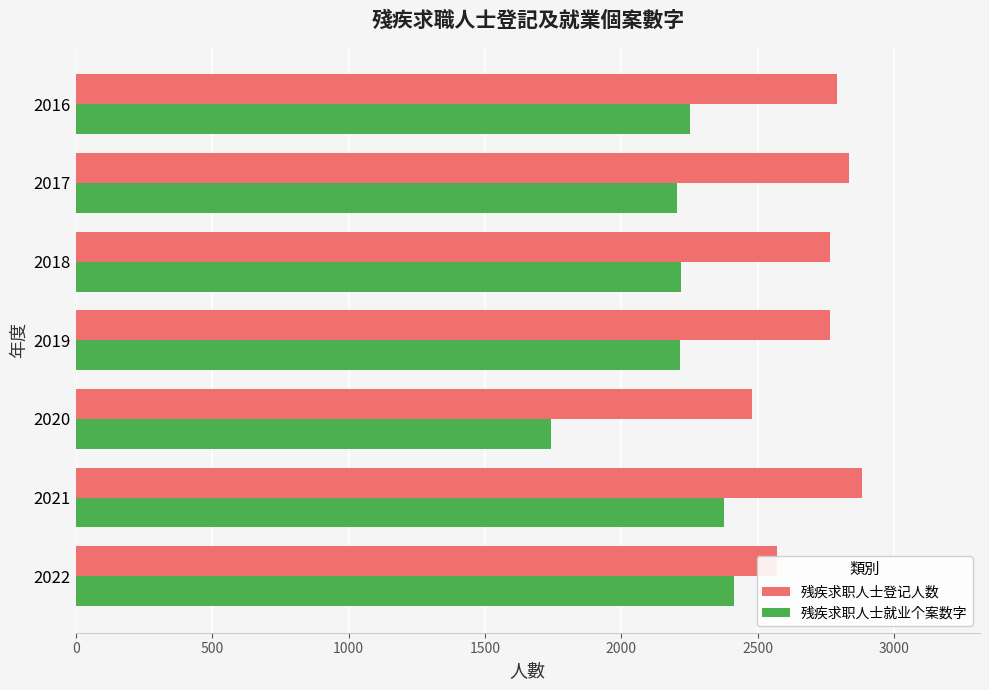

List the series in order of their peak value, highest first.

残疾求职人士登记人数, 残疾求职人士就业个案数字